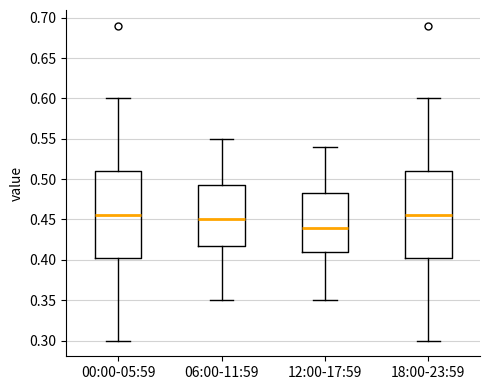

Reading left to right, transcribe this box plot: for each box, give where its median line is, the range the box spans, and where its two whiskers end, as read against the y-axis. The values are not printed on the chart, so give them approximately, as read against the axis.

00:00-05:59: median 0.455, box 0.405 to 0.510, whiskers 0.300 to 0.600
06:00-11:59: median 0.450, box 0.420 to 0.495, whiskers 0.350 to 0.550
12:00-17:59: median 0.440, box 0.410 to 0.485, whiskers 0.350 to 0.540
18:00-23:59: median 0.455, box 0.405 to 0.510, whiskers 0.300 to 0.600